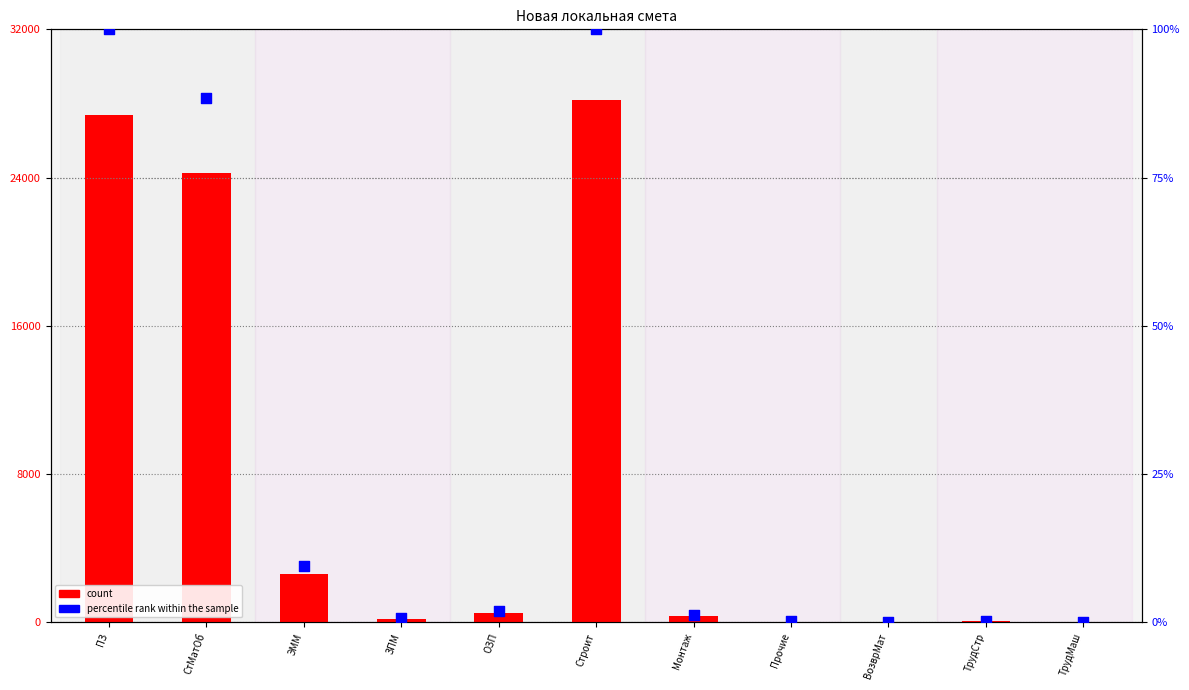

Which series contains the lowest Y value?

count